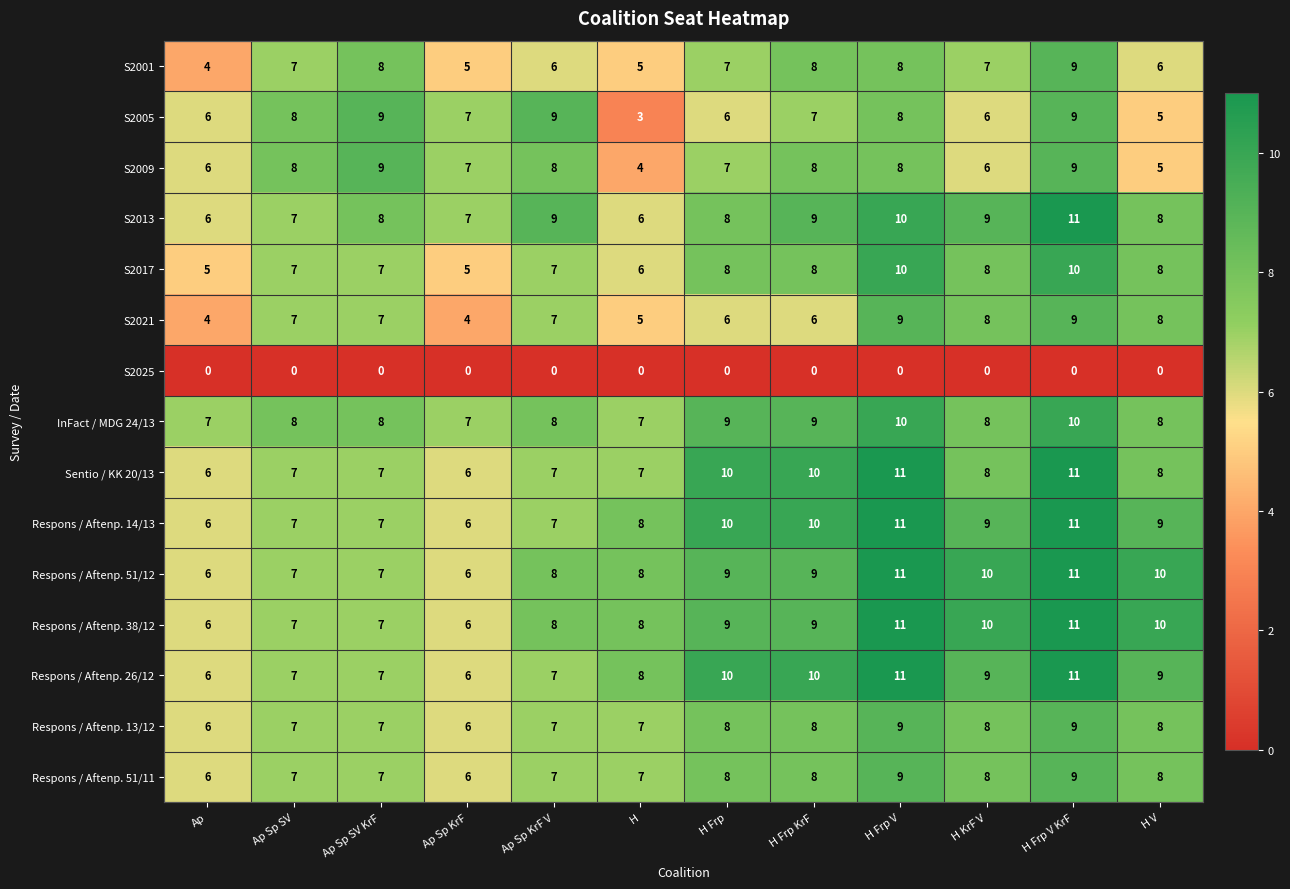

Count the InFact / MDG 24/13 values in the range 8 to 9.

7